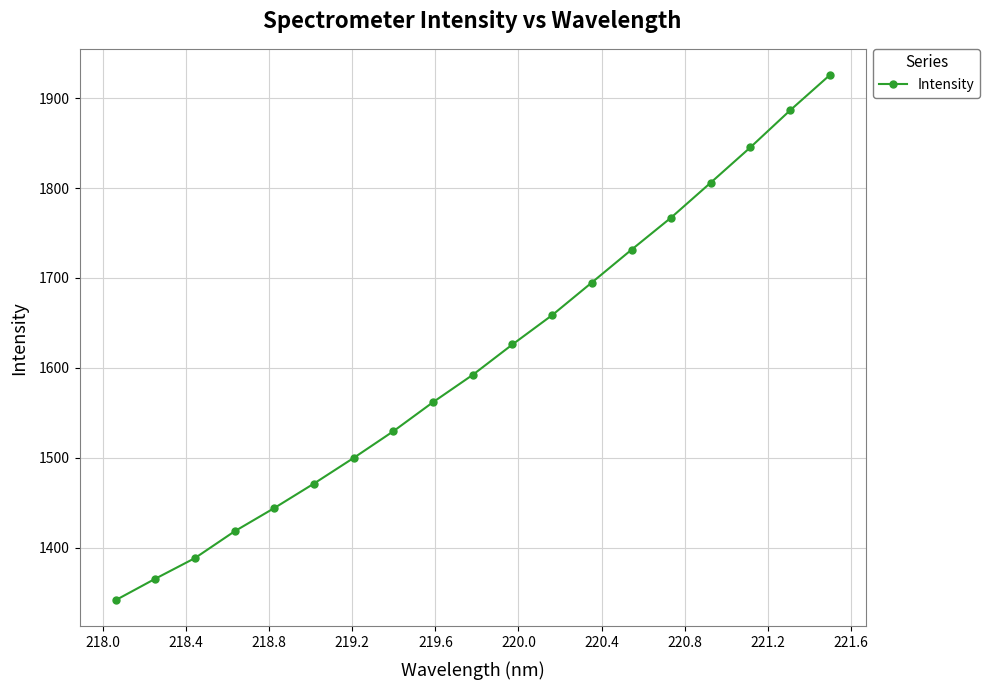

What is the value of the 13th point from the left?

1694.9